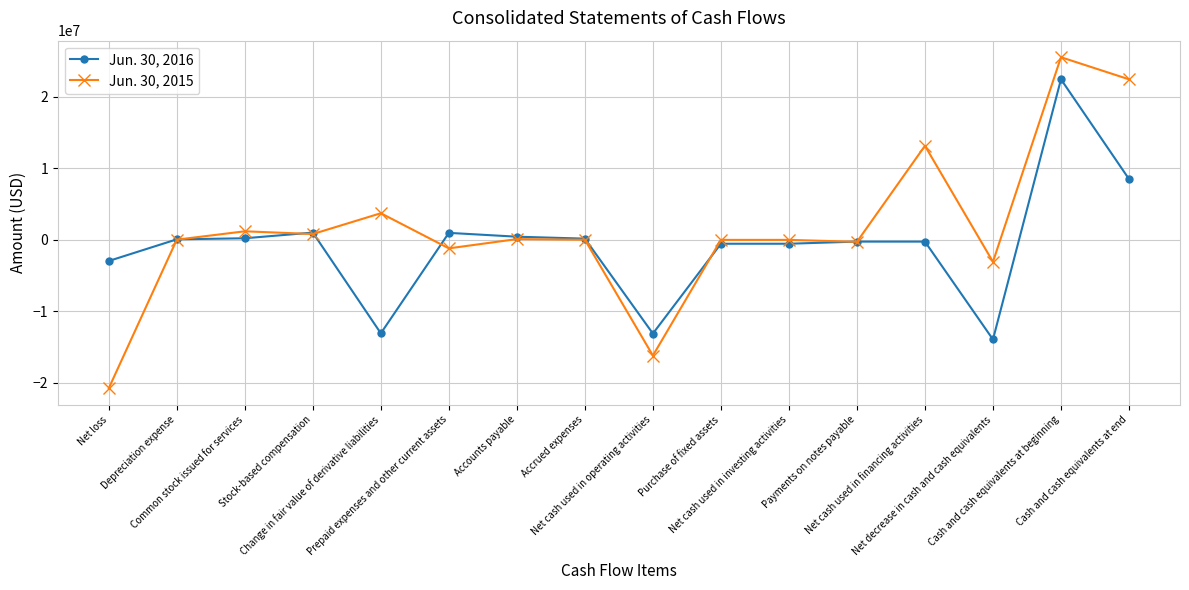

What are all the series names shown in the legend?

Jun. 30, 2016, Jun. 30, 2015